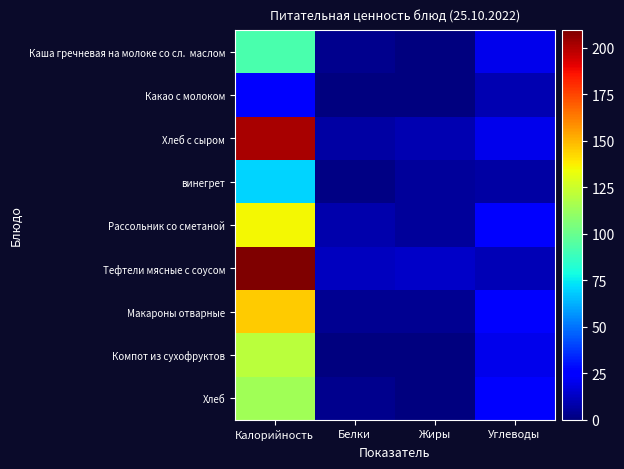

How many data points does each series have?

4